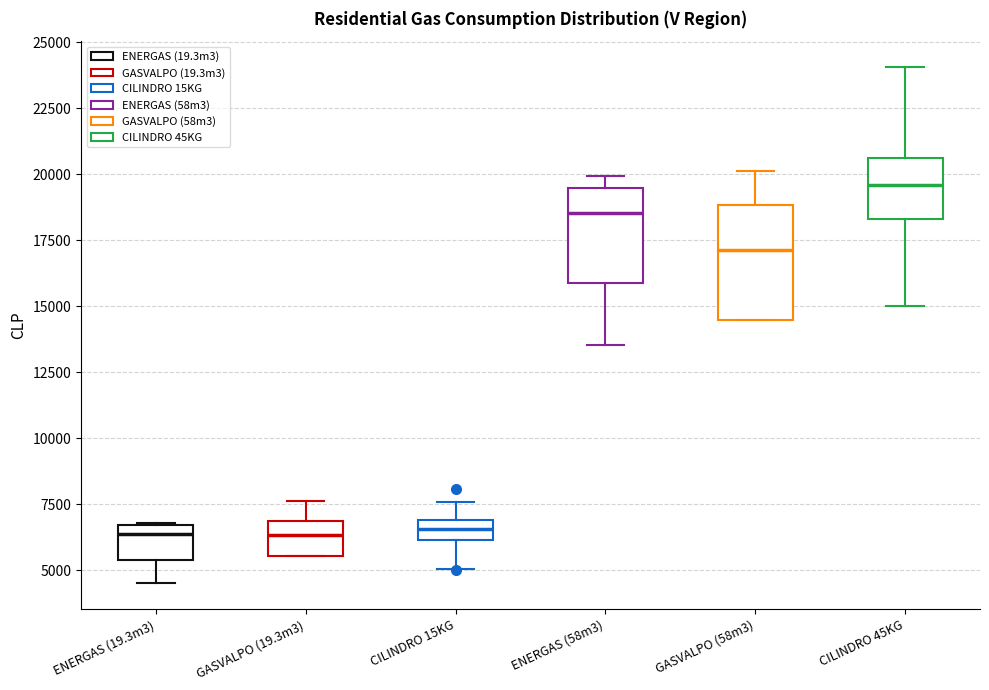

Where does the median line of the box for GASVALPO (58m3) sit on the y-axis? The values are not printed on the chart, so give them approximately, as read against the axis.

17000